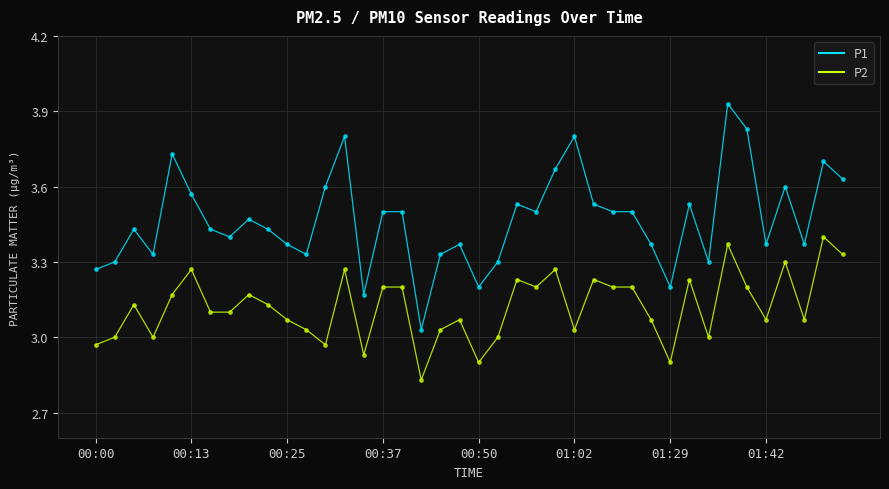

Which series has the largest total across all categories?

P1